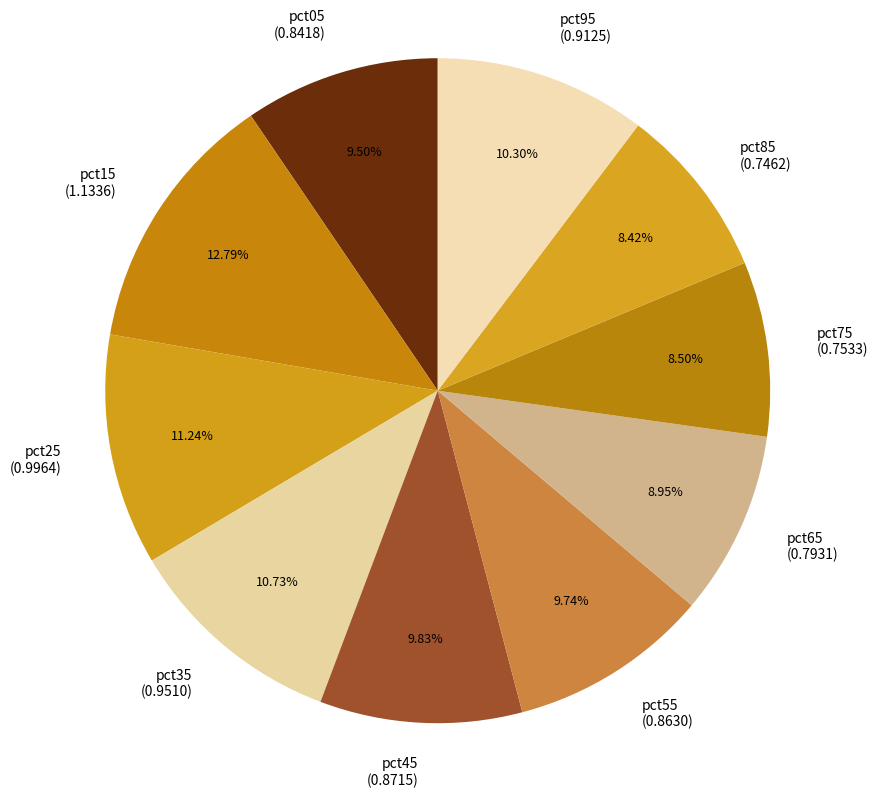

Combined, what portion of the pie is pct15 and pct35?

23.5%